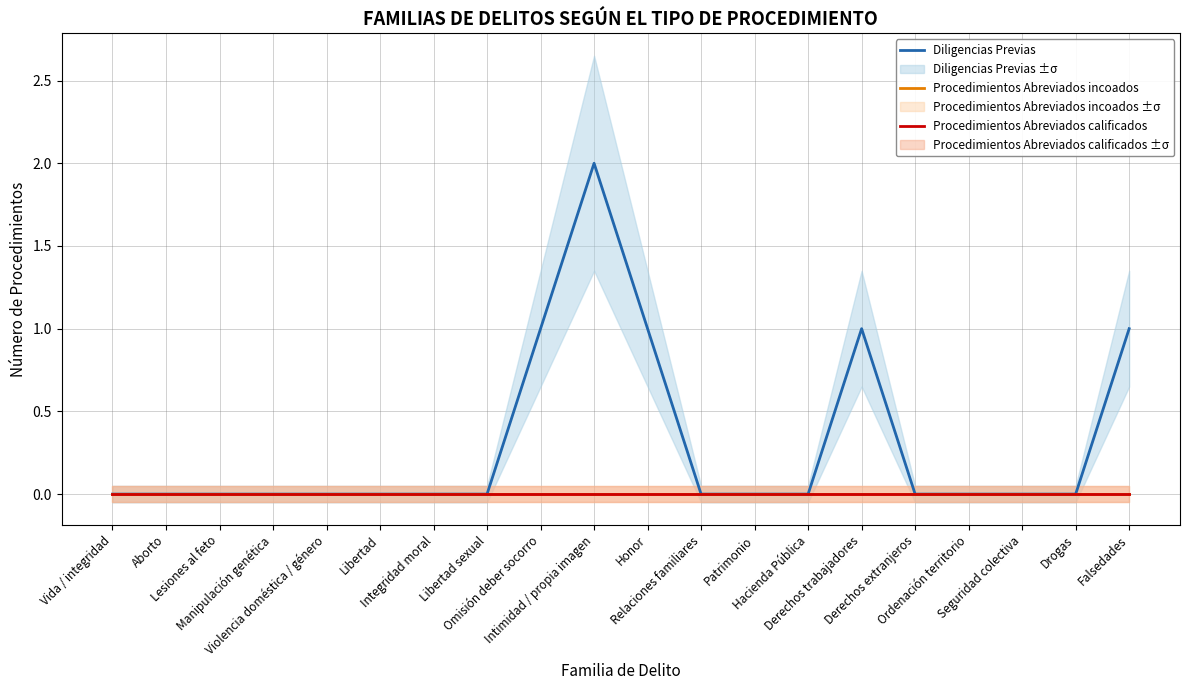

How many lines are shown in the chart?

3